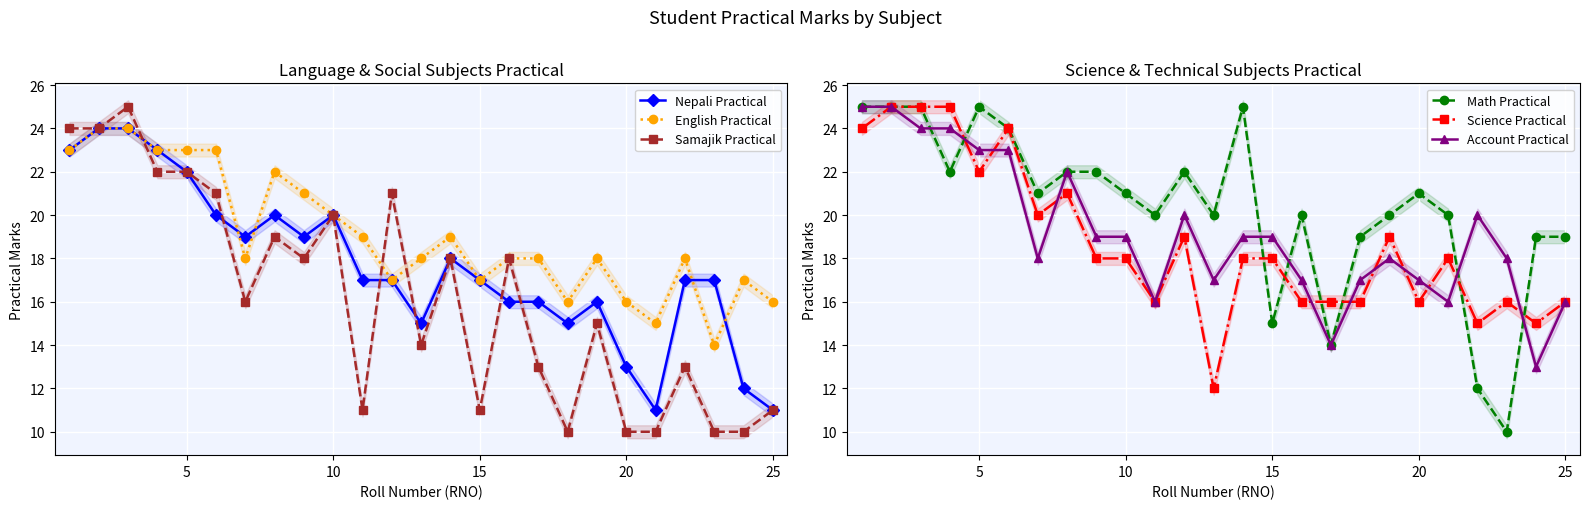

What is the lowest value of the Science Practical series?

12